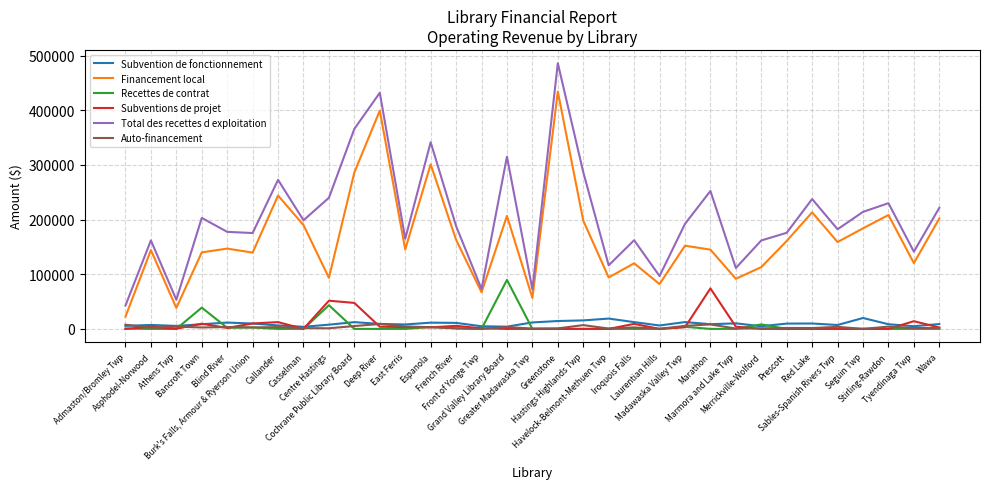

Is this an area chart (filled region under the line)?

No